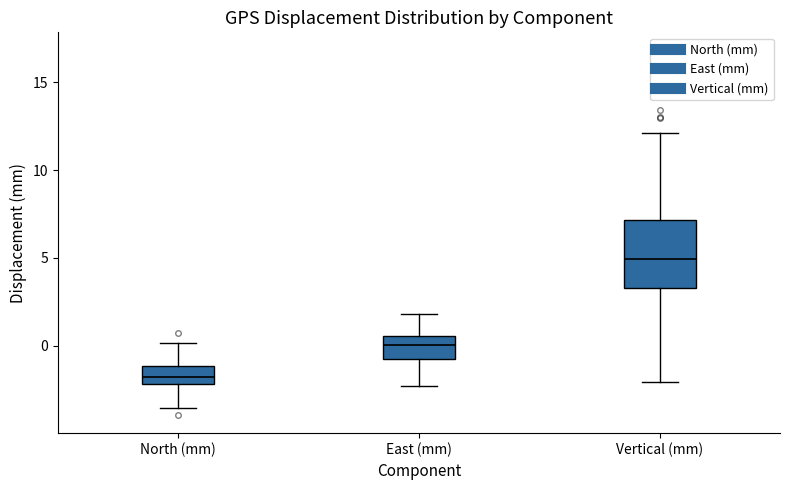

Where does the upper whisker of the box for Vertical (mm) end on the y-axis? The values are not printed on the chart, so give them approximately, as read against the axis.

12.0